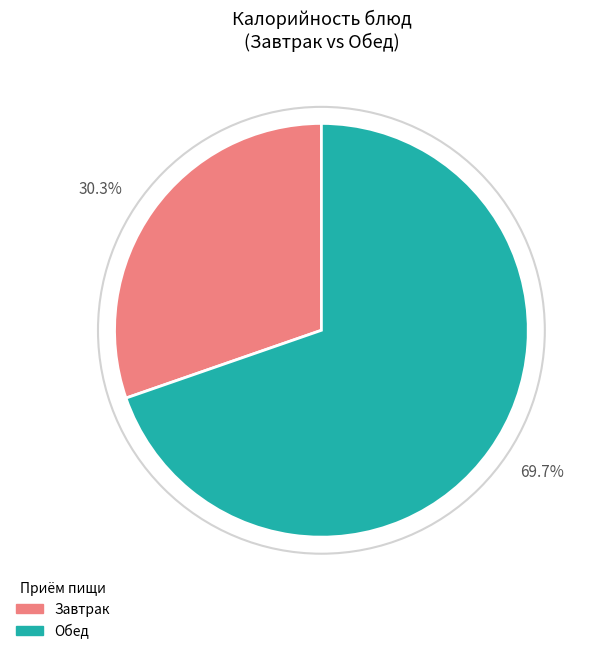

What is the smallest slice in the pie chart?

Завтрак